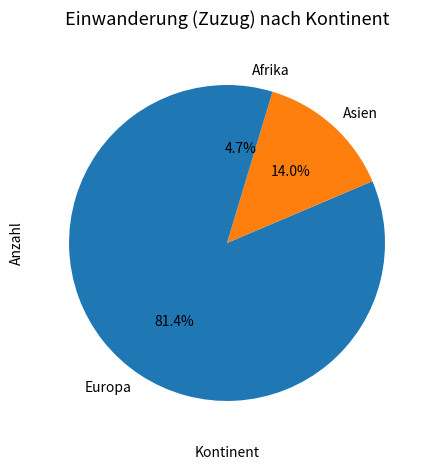

What percentage do Afrika and Europa together represent?

86.0%